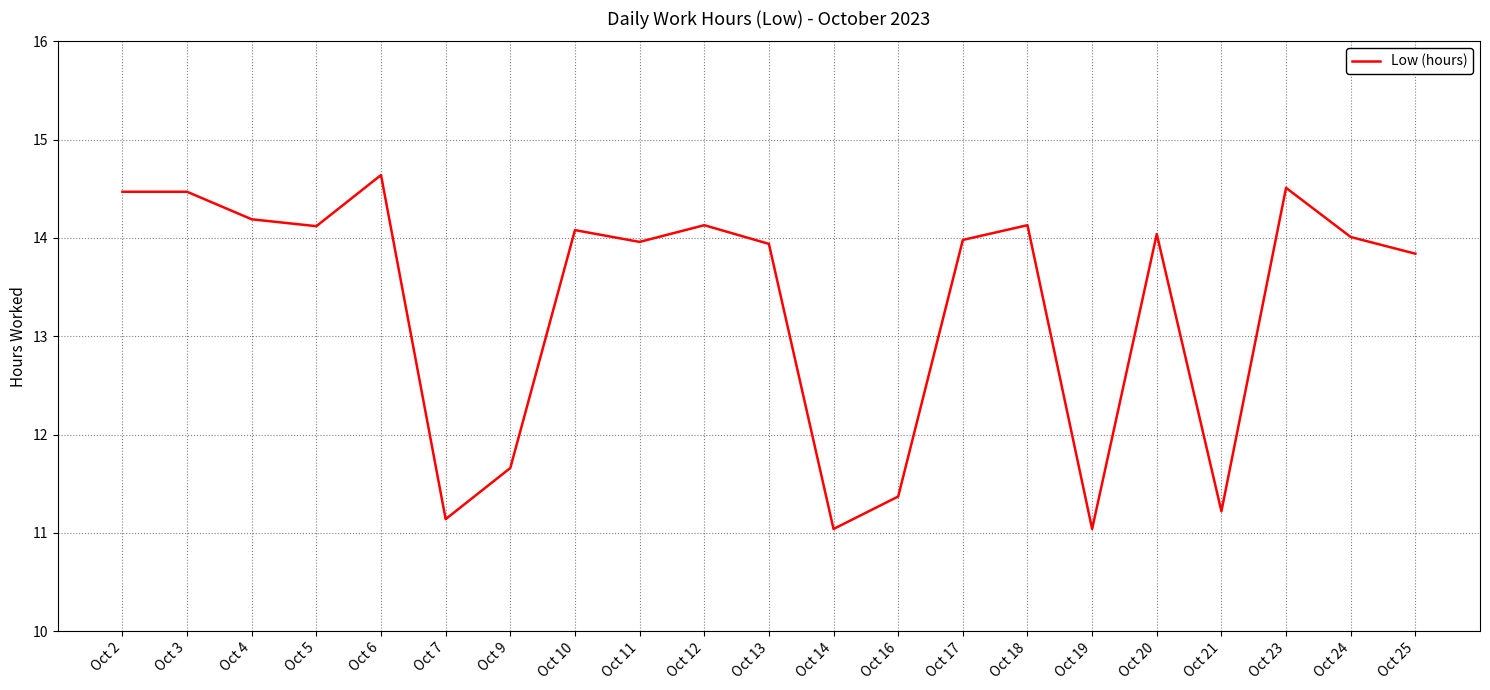

What is the change in value from Oct 3 to Oct 12?

-0.3